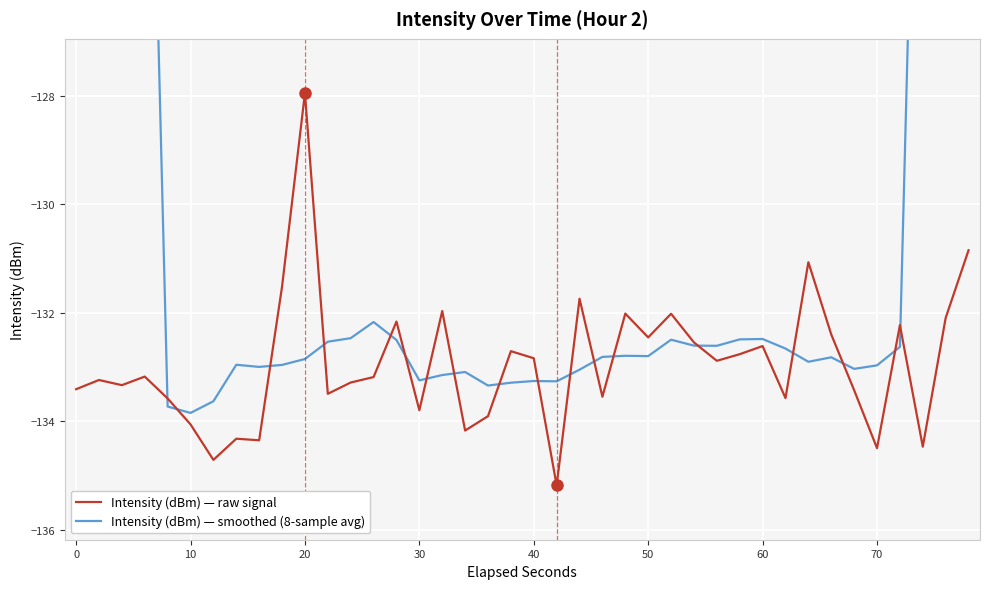

How many lines are shown in the chart?

2